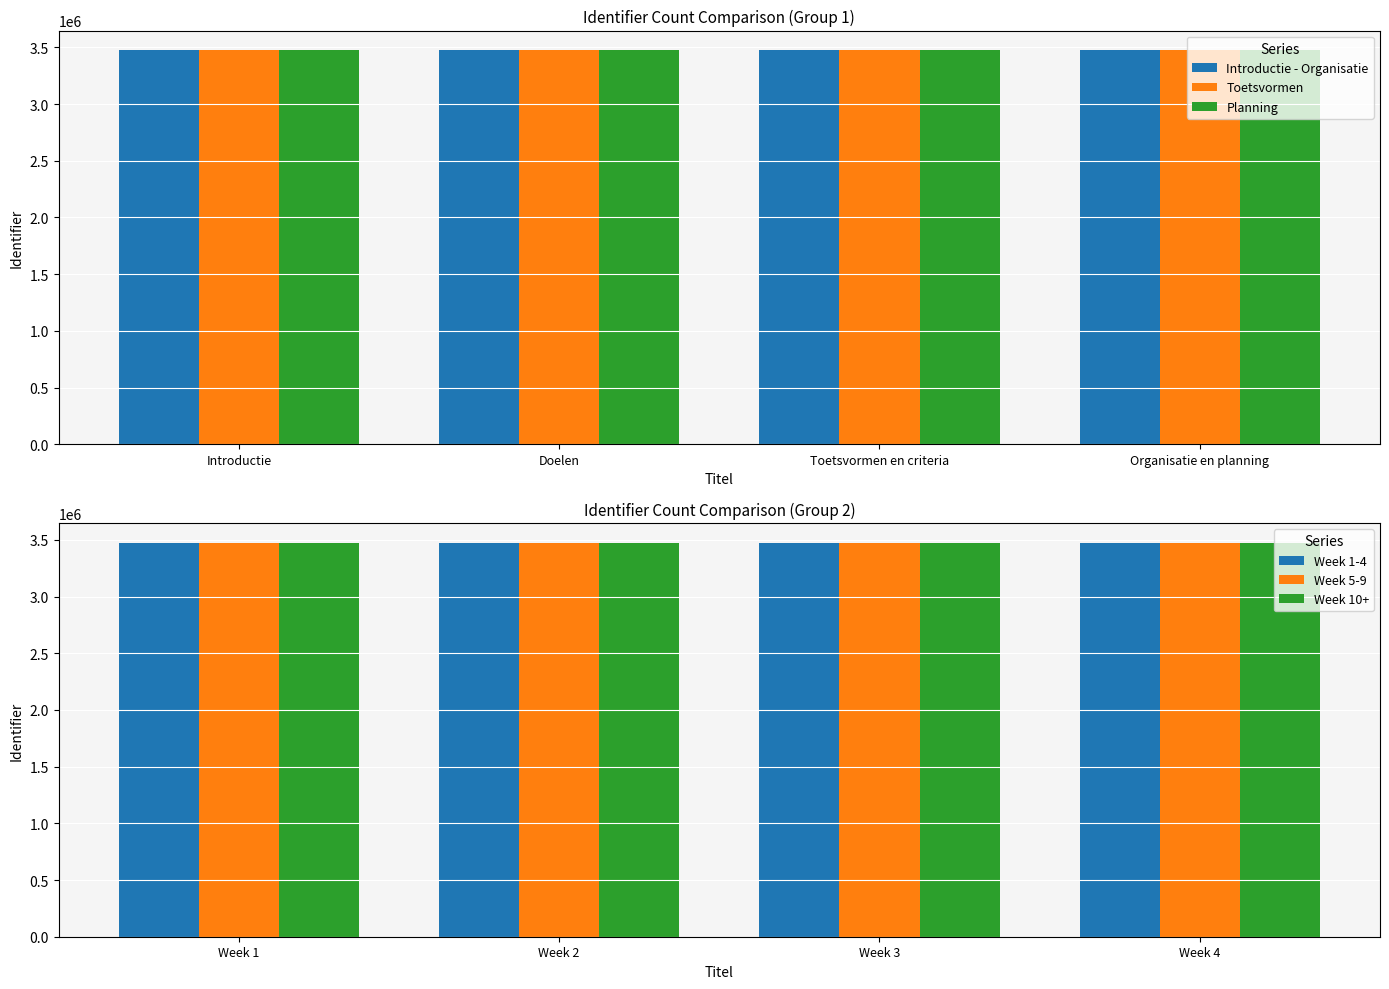

True or false: Planning has a value of 908268 at Doelen.

False